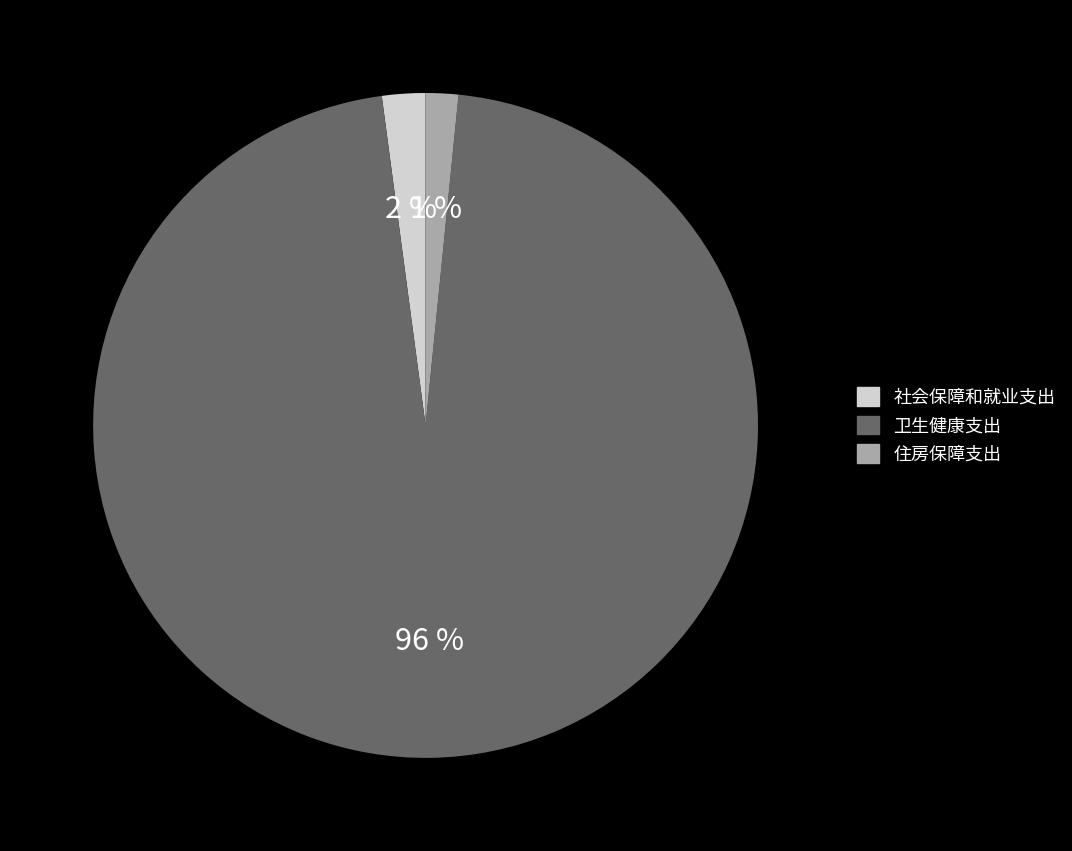

What is the majority slice?

卫生健康支出